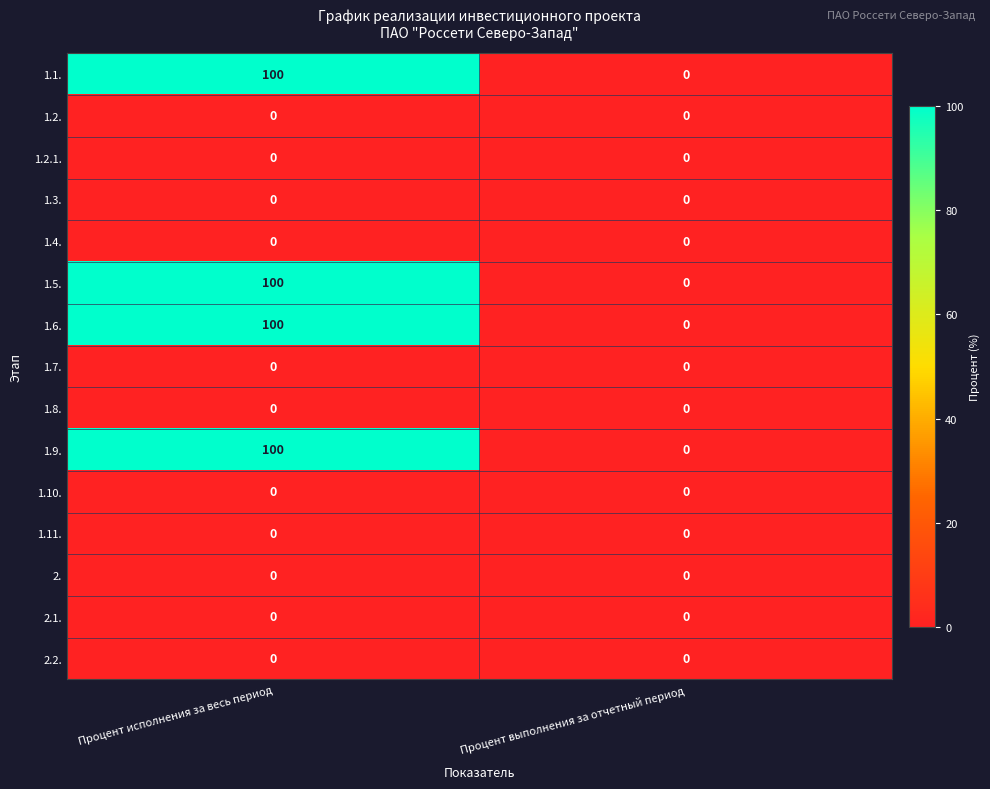

Reading right to left, list all the values displayed in this chart.

1.1.: Процент выполнения за отчетный период=0	Процент исполнения за весь период=100
1.2.: Процент выполнения за отчетный период=0	Процент исполнения за весь период=0
1.2.1.: Процент выполнения за отчетный период=0	Процент исполнения за весь период=0
1.3.: Процент выполнения за отчетный период=0	Процент исполнения за весь период=0
1.4.: Процент выполнения за отчетный период=0	Процент исполнения за весь период=0
1.5.: Процент выполнения за отчетный период=0	Процент исполнения за весь период=100
1.6.: Процент выполнения за отчетный период=0	Процент исполнения за весь период=100
1.7.: Процент выполнения за отчетный период=0	Процент исполнения за весь период=0
1.8.: Процент выполнения за отчетный период=0	Процент исполнения за весь период=0
1.9.: Процент выполнения за отчетный период=0	Процент исполнения за весь период=100
1.10.: Процент выполнения за отчетный период=0	Процент исполнения за весь период=0
1.11.: Процент выполнения за отчетный период=0	Процент исполнения за весь период=0
2.: Процент выполнения за отчетный период=0	Процент исполнения за весь период=0
2.1.: Процент выполнения за отчетный период=0	Процент исполнения за весь период=0
2.2.: Процент выполнения за отчетный период=0	Процент исполнения за весь период=0